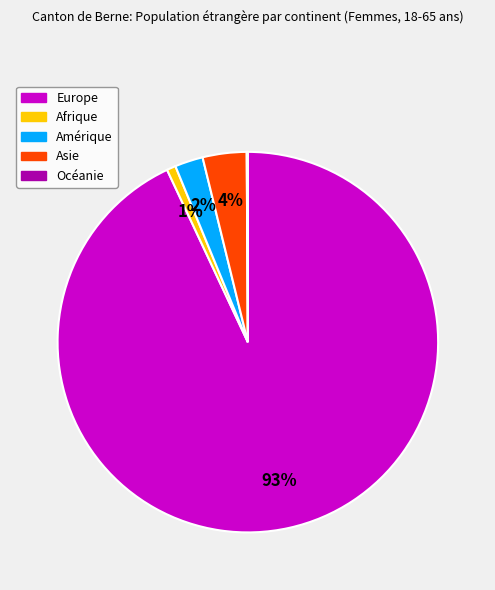

What is the largest slice in the pie chart?

Europe